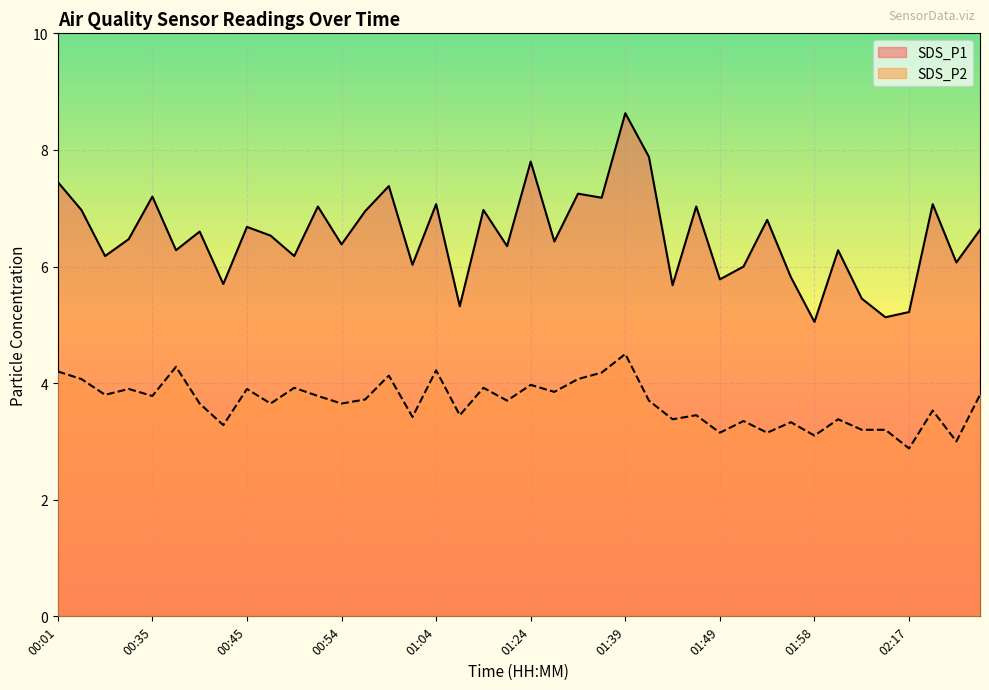

The SDS_P1 series shows 5.8 at 01:56. True or false?

True